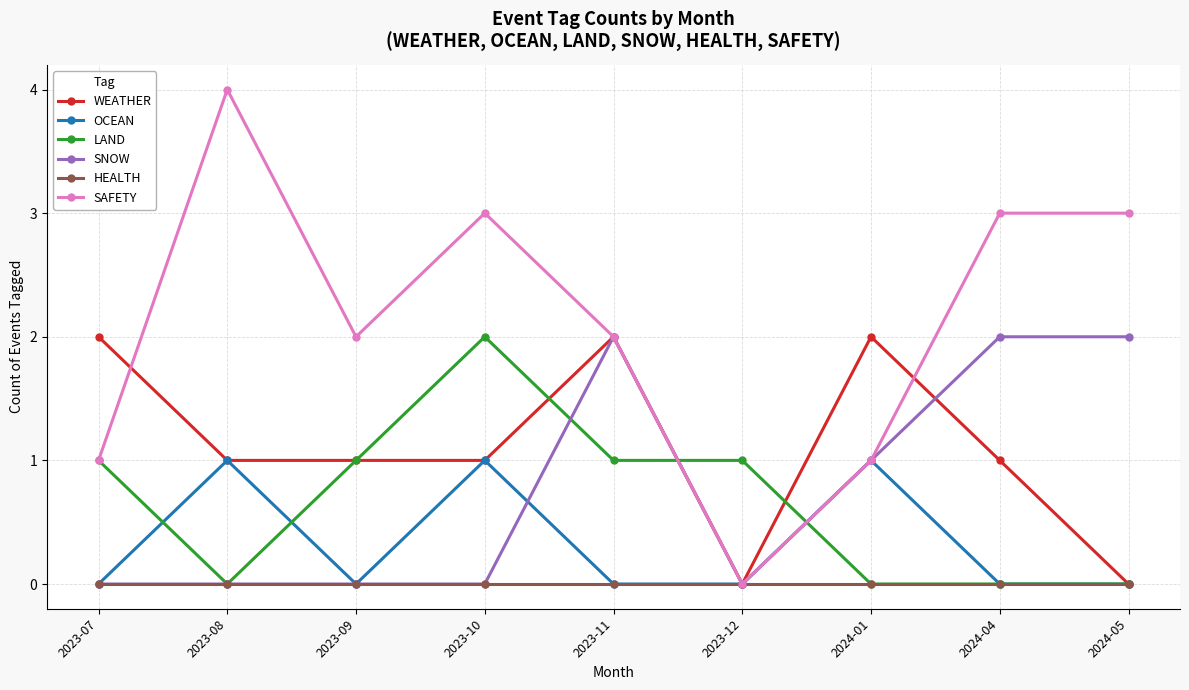

How many lines are shown in the chart?

6